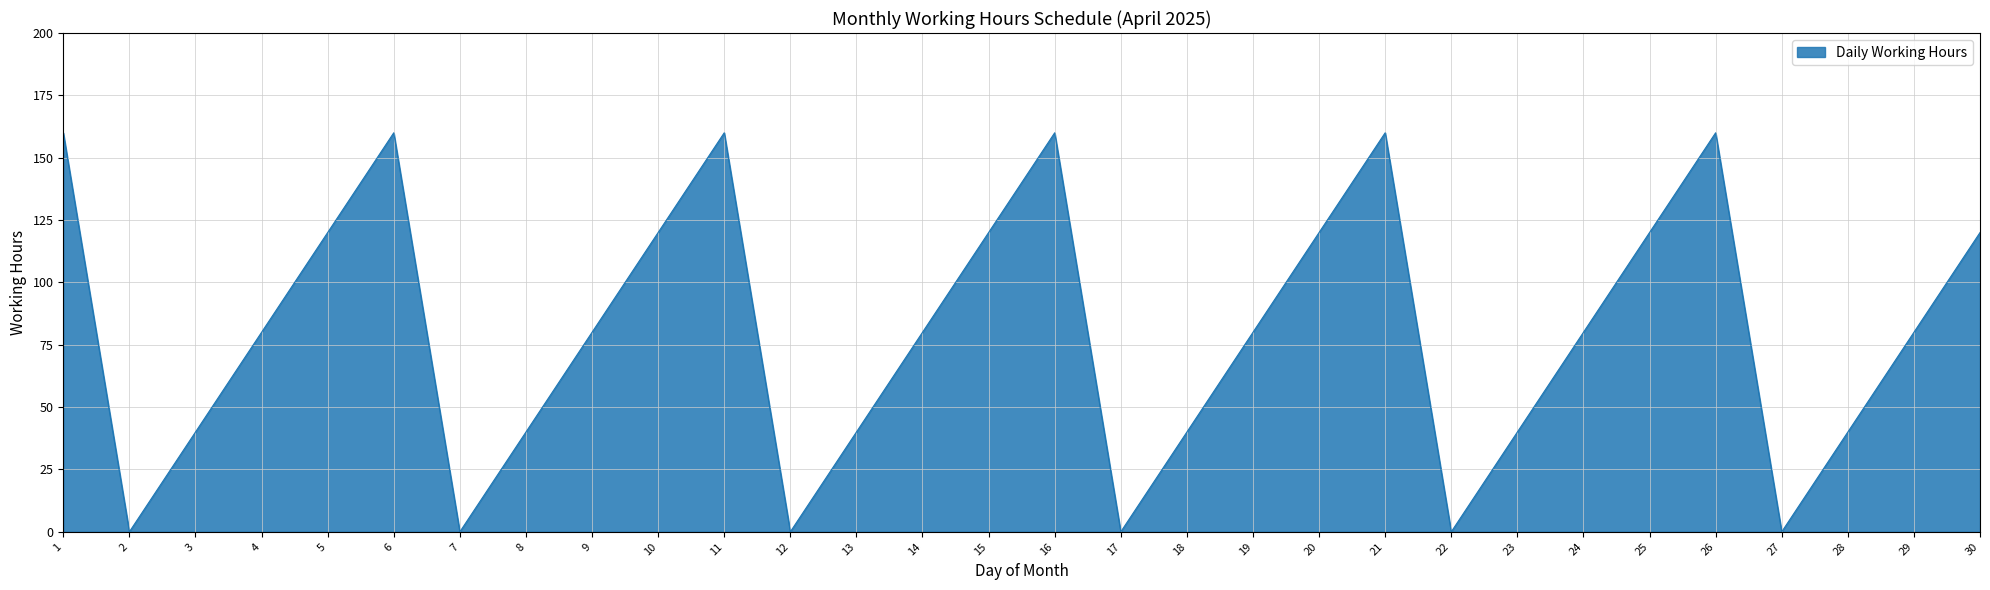

Does the chart display data point markers on the line(s)?

No